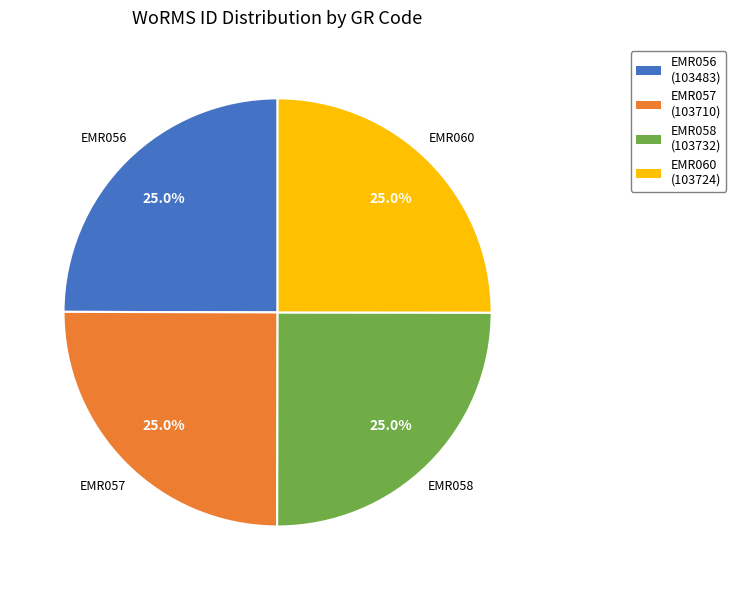

True or false: EMR057 accounts for 25% of the total.

True